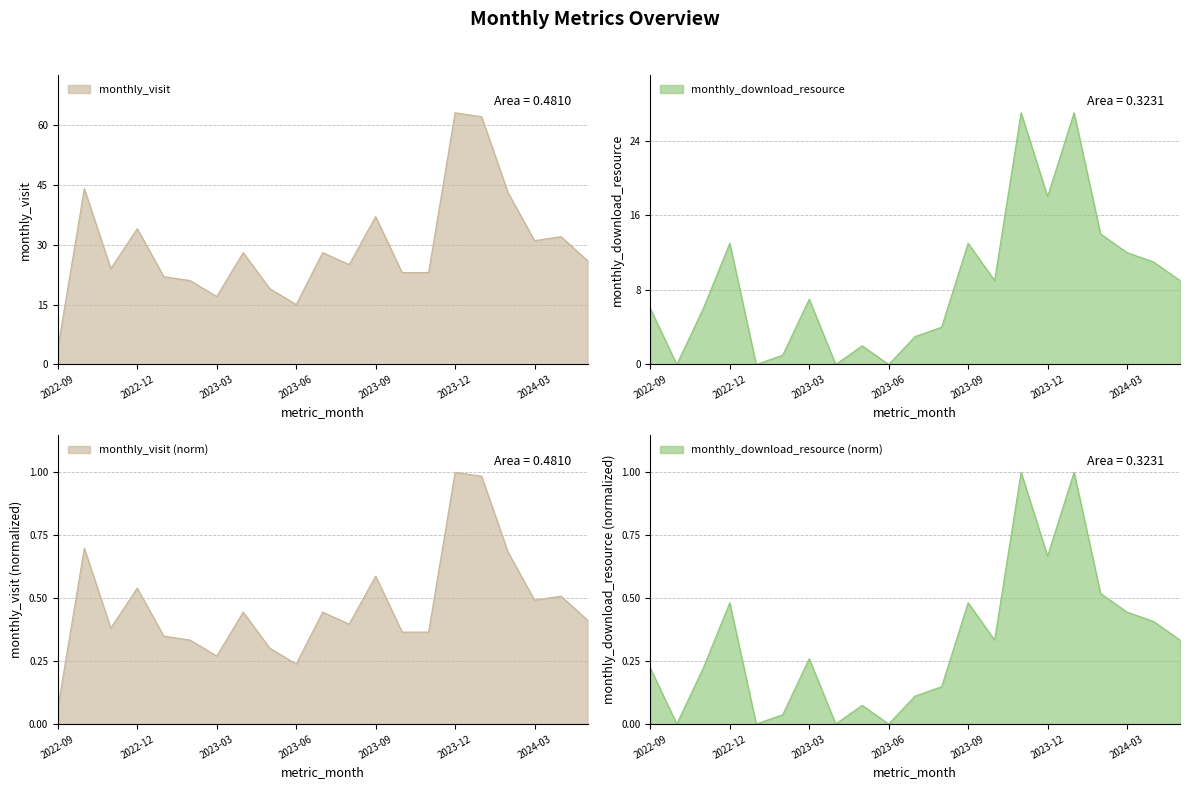

What is the average value of the monthly_visit series?

29.6